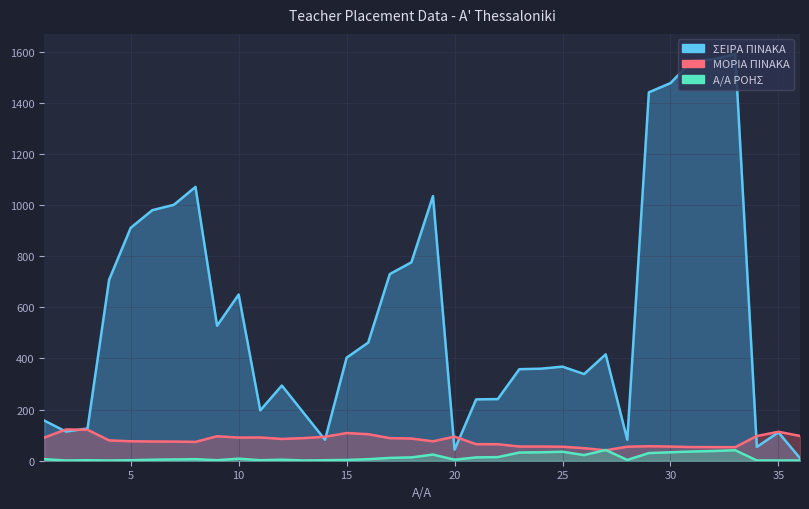

At how many categories does at least one series exceed 129?

28